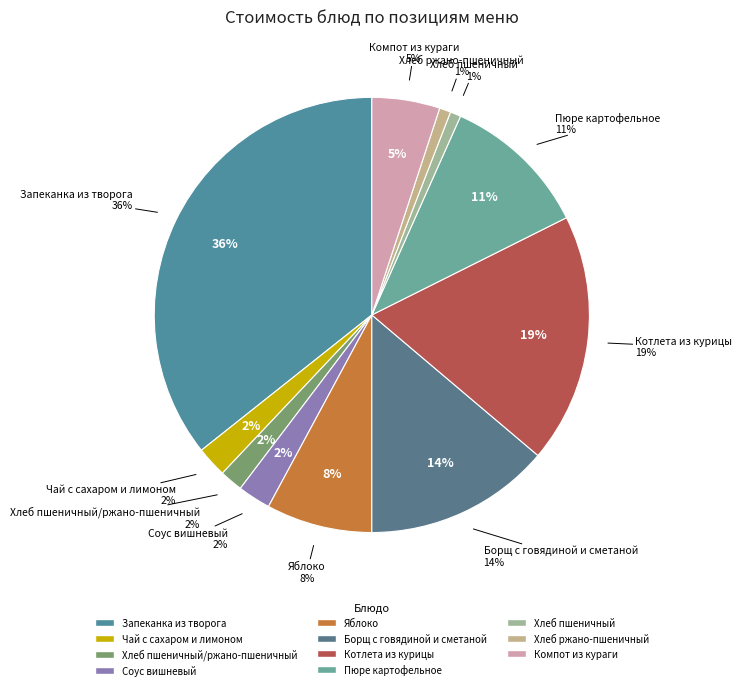

How many slices are in this pie chart?

11